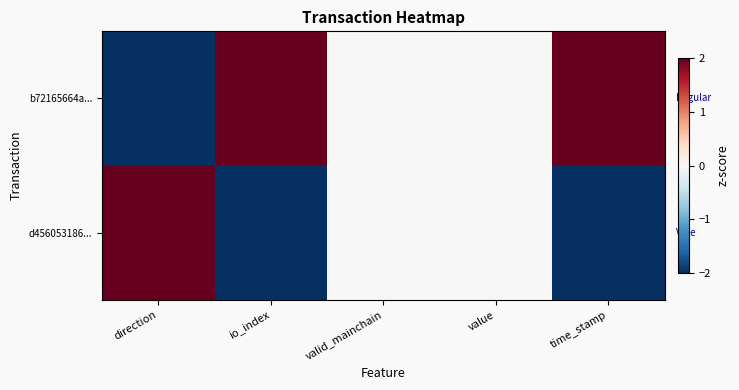

List the series in order of their peak value, lowest first.

b72165664a..., d456053186...